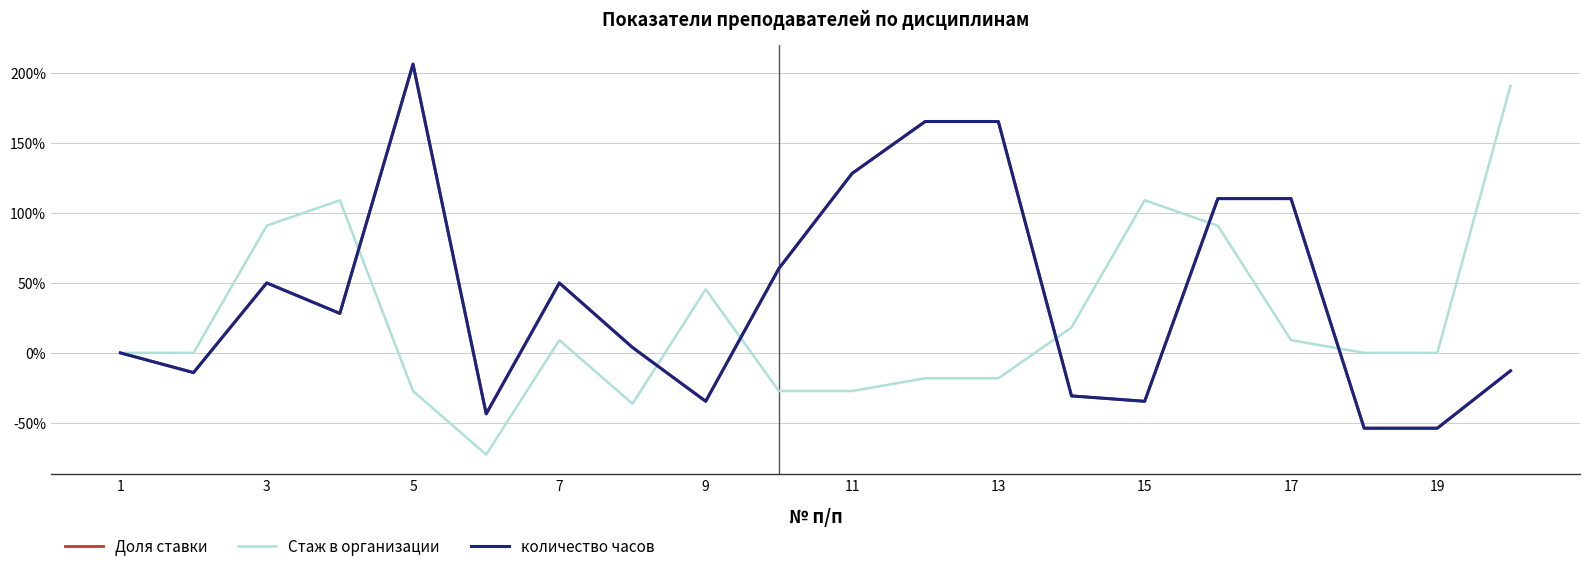

What is the maximum value shown in the chart?

206.4